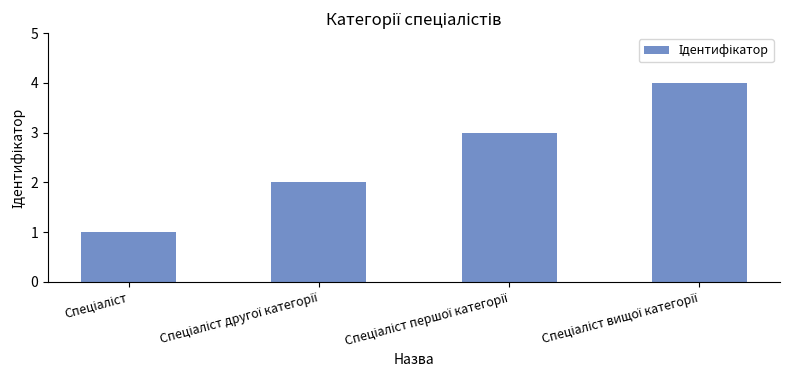

What is the difference between the maximum and minimum values?

3